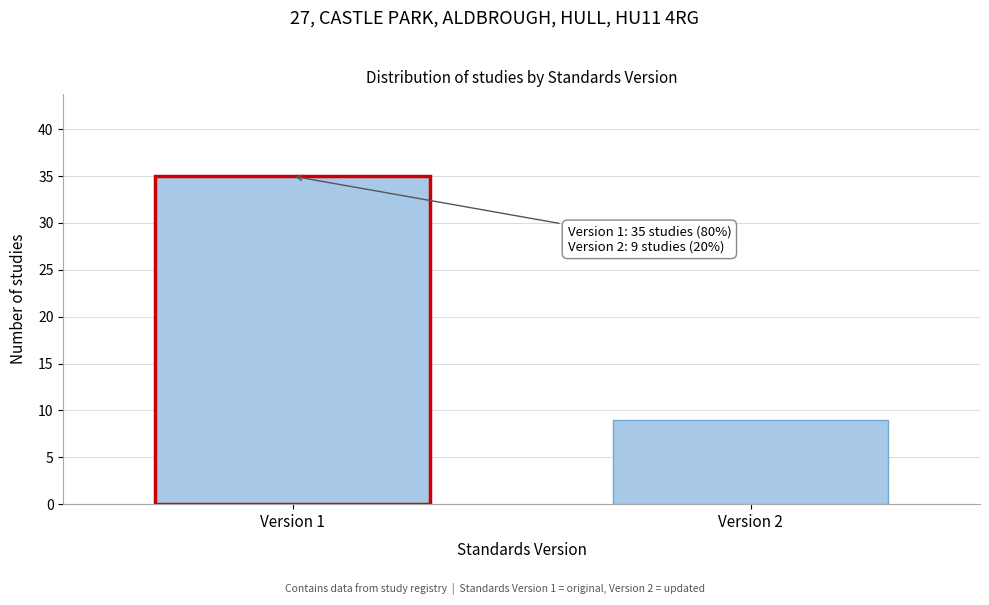

Reading left to right, transcribe all the data shown in this chart.

Version 1=35	Version 2=9